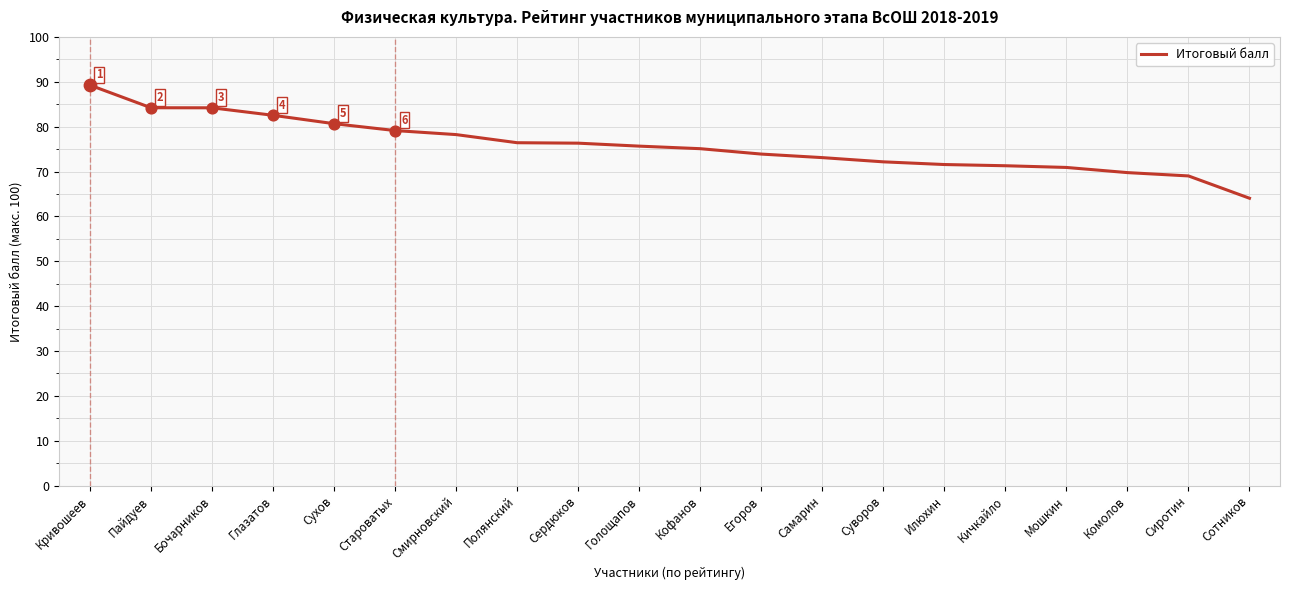

Between Сиротин and Сердюков, which is larger?

Сердюков